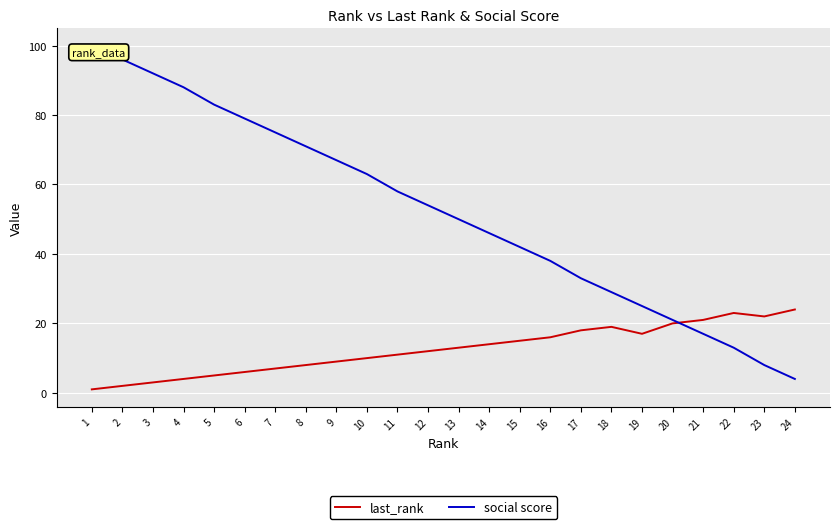

At how many categories does at least one series exceed 73?

7